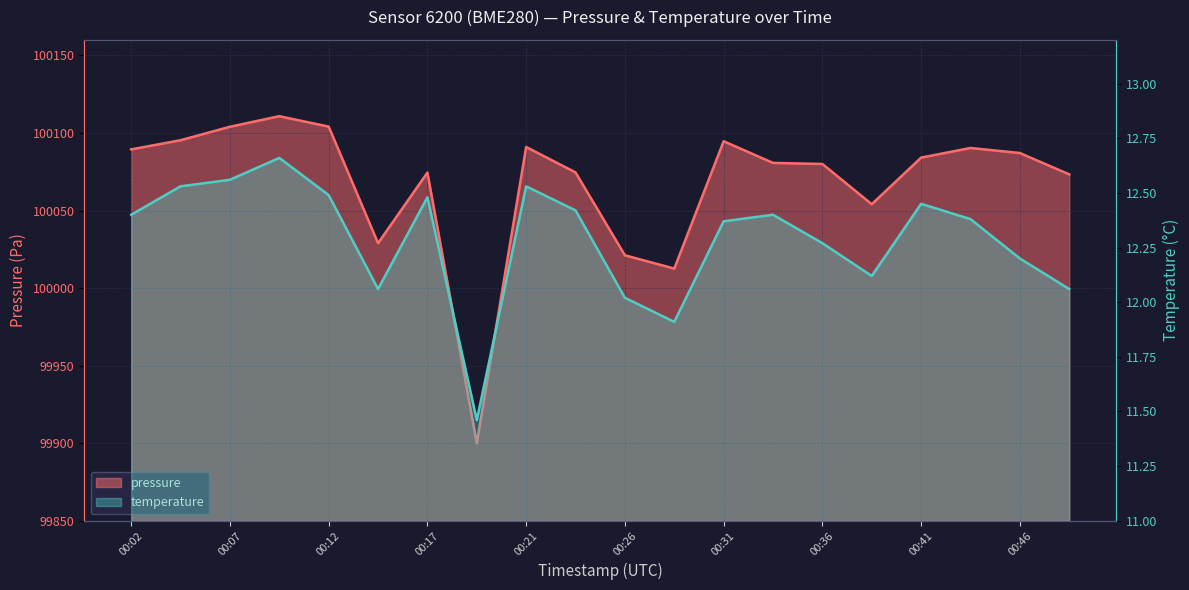

What is the total value across all series at 00:46?

100099.3